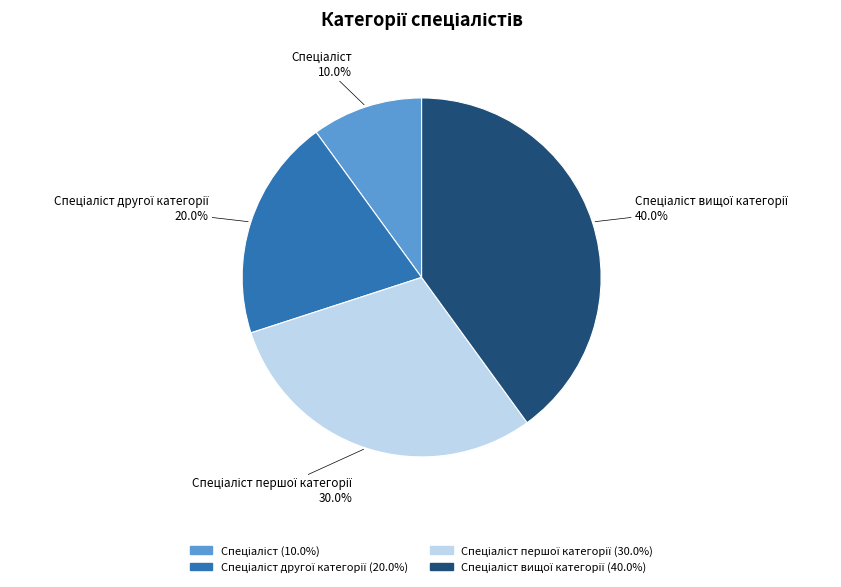

Is there a majority slice in this chart?

No